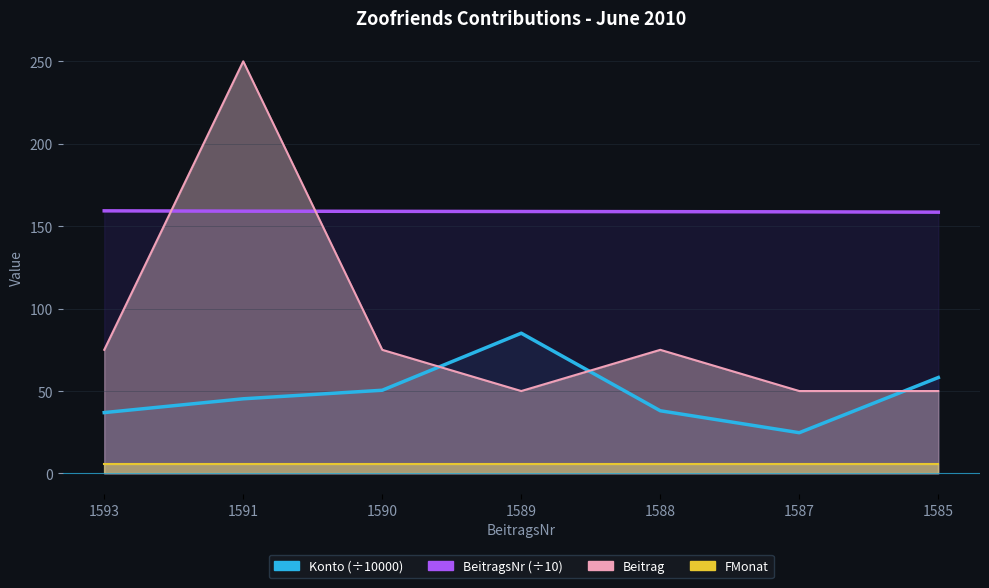

Which category has the highest value in the BeitragsNr series?

1593